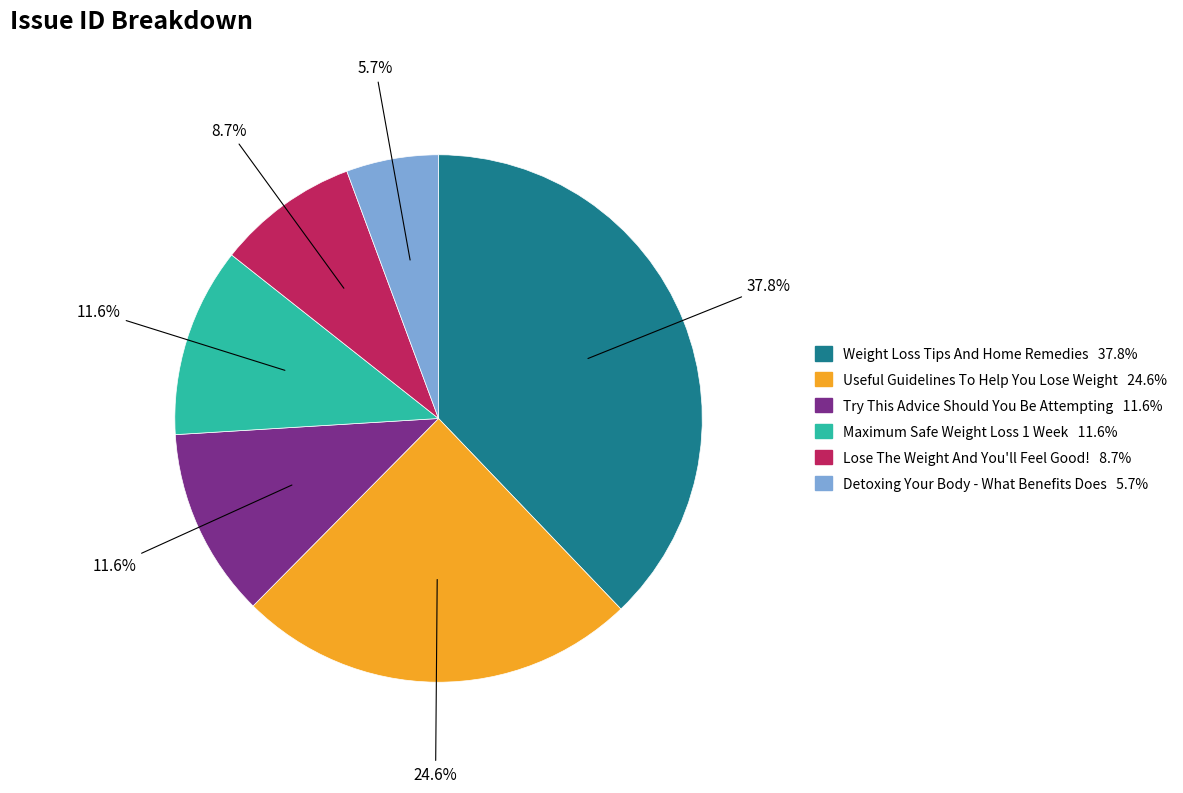

Approximately how many times larger is the value at Useful Guidelines To Help You Lose Weight compared to Maximum Safe Weight Loss 1 Week?

2.1